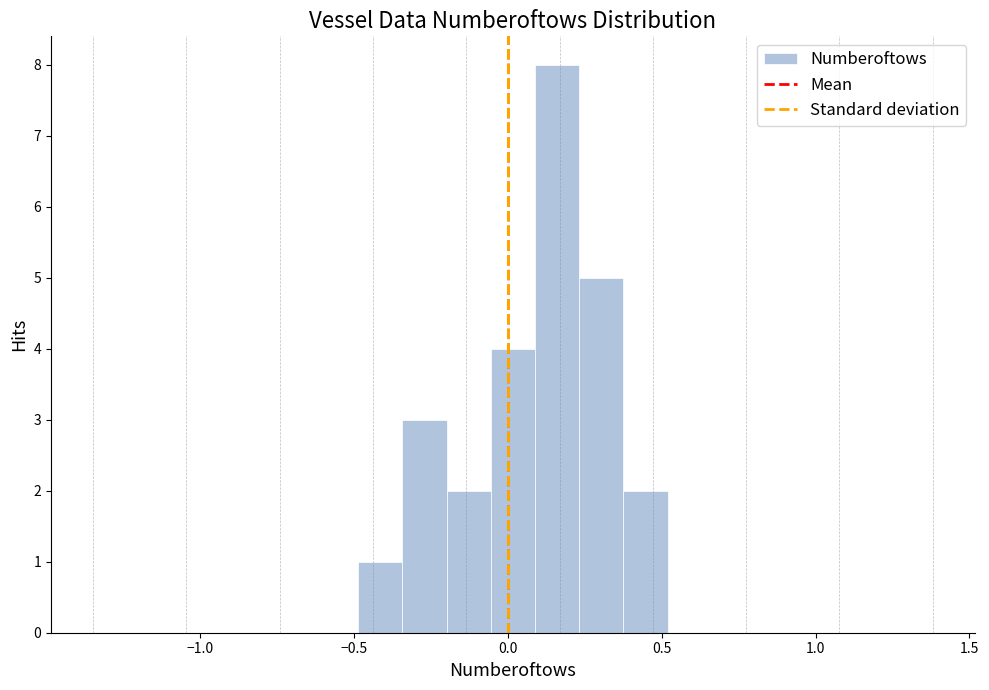

Around what value on the x-axis is the tallest bar? Give the approximate position of its centre, as read against the axis.

0.15